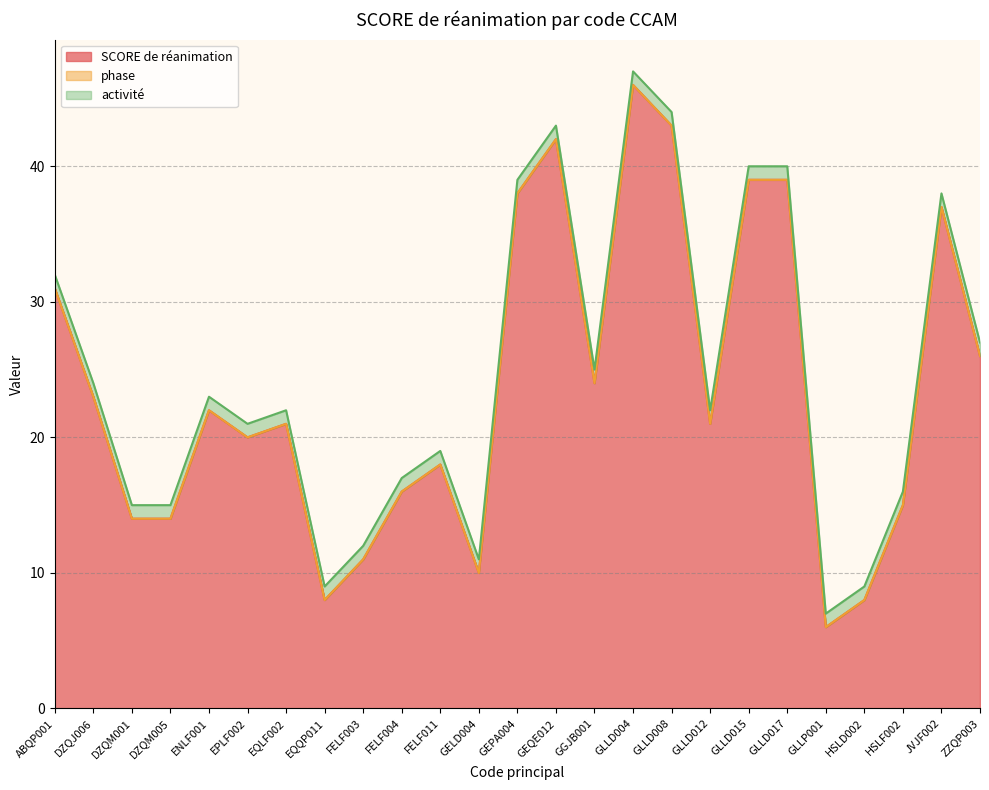

Reading right to left, extract all data points from this chart.

SCORE de réanimation: 26	37	15	8	6	39	39	21	43	46	24	42	38	10	18	16	11	8	21	20	22	14	14	23	31
phase: 0	0	0	0	0	0	0	0	0	0	0	0	0	0	0	0	0	0	0	0	0	0	0	0	0
activité: 1	1	1	1	1	1	1	1	1	1	1	1	1	1	1	1	1	1	1	1	1	1	1	1	1